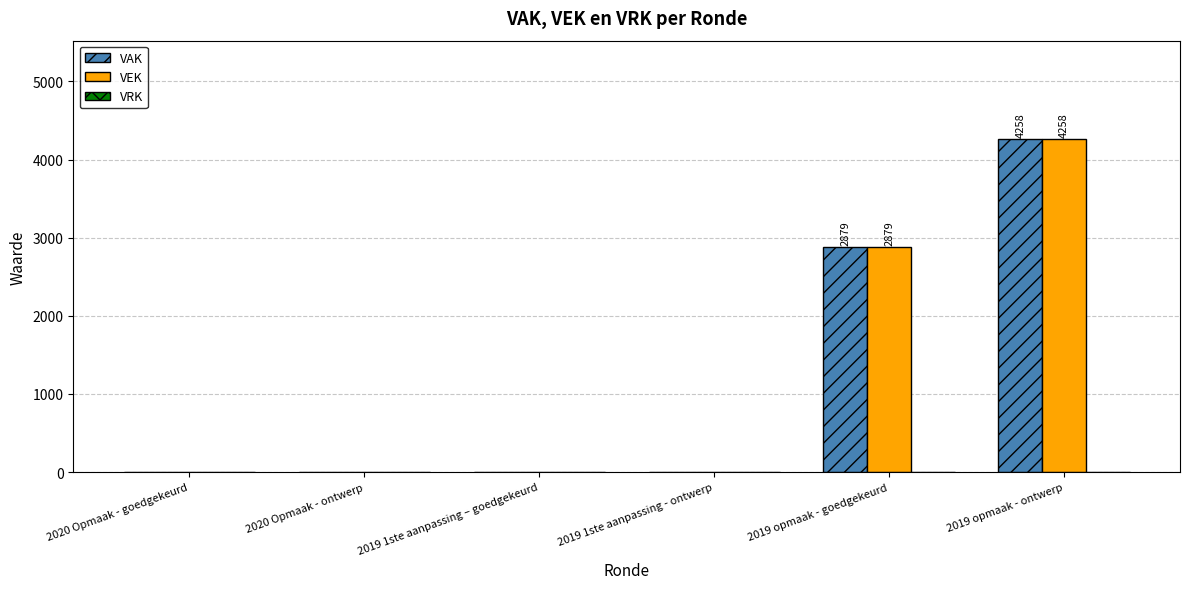

Are the bars grouped side by side (vs. stacked)?

Yes